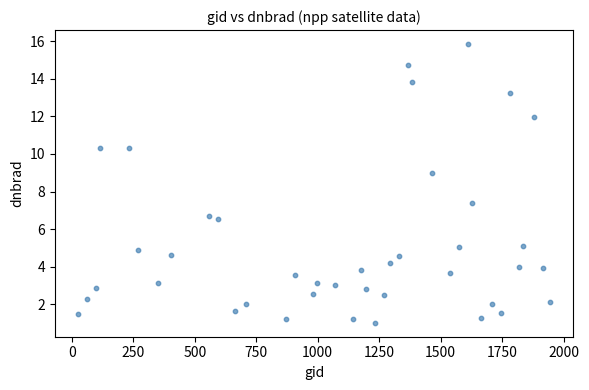

What is the range of Y values (max minus min)?

14.9